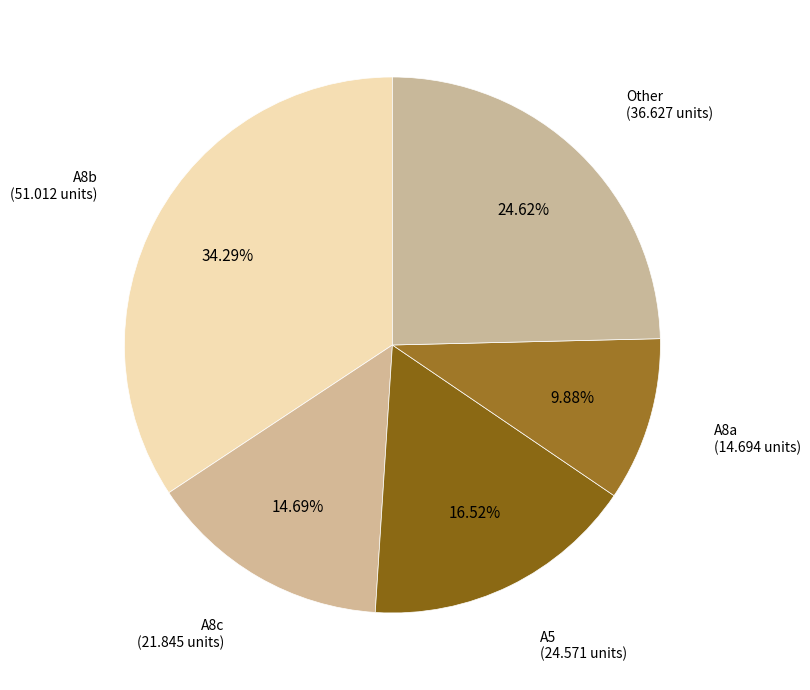

How many slices are in this pie chart?

5